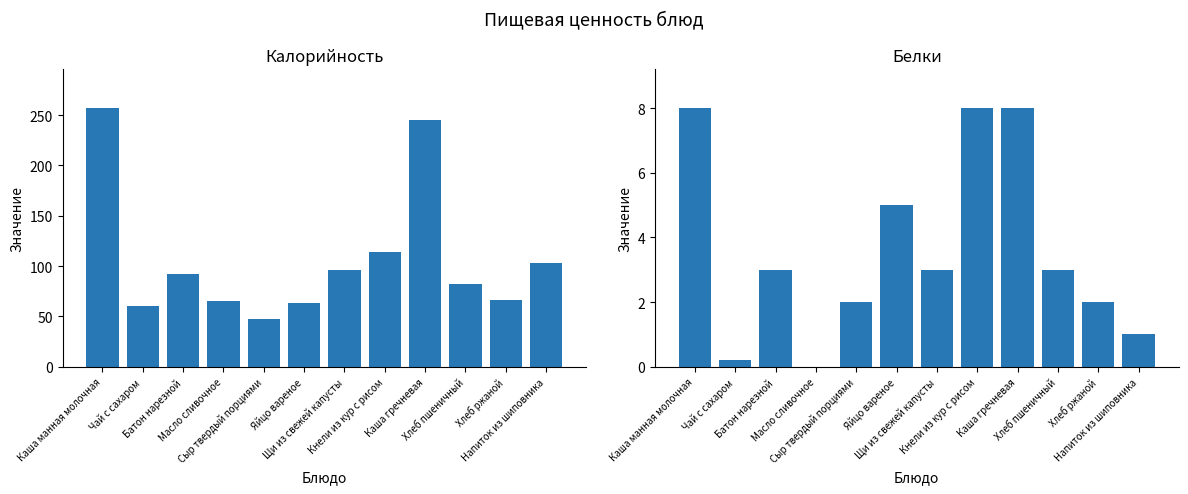

List the series in order of their overall mean, highest first.

Калорийность, Белки